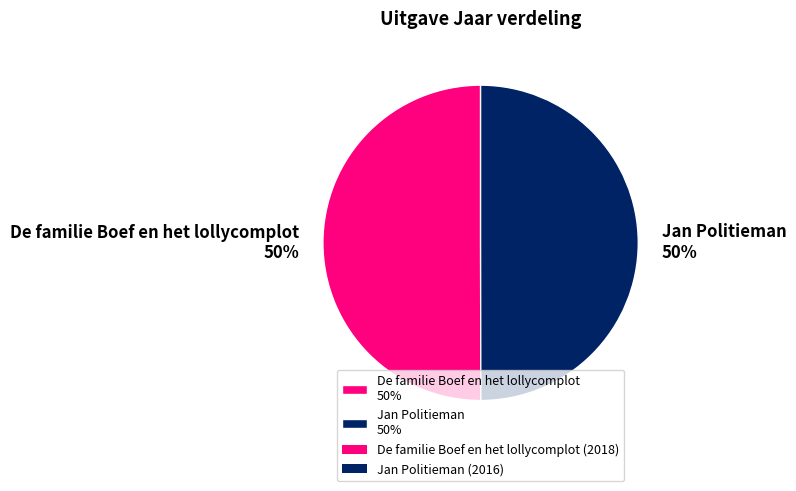

How many segments does this pie chart have?

2